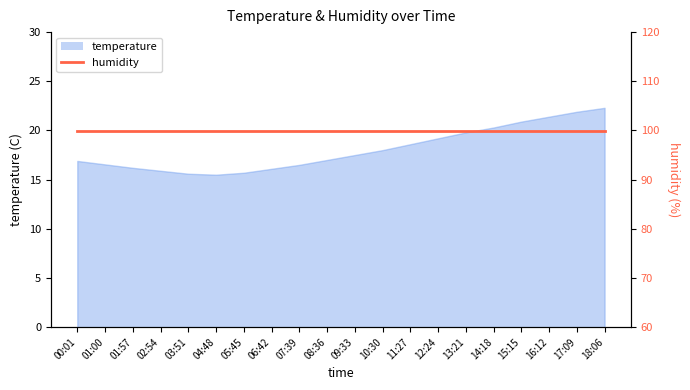

Rank the categories by value from lowest to highest.

04:48, 03:51, 05:45, 02:54, 06:42, 01:57, 07:39, 01:00, 00:01, 08:36, 09:33, 10:30, 11:27, 12:24, 13:21, 14:18, 15:15, 16:12, 17:09, 18:06